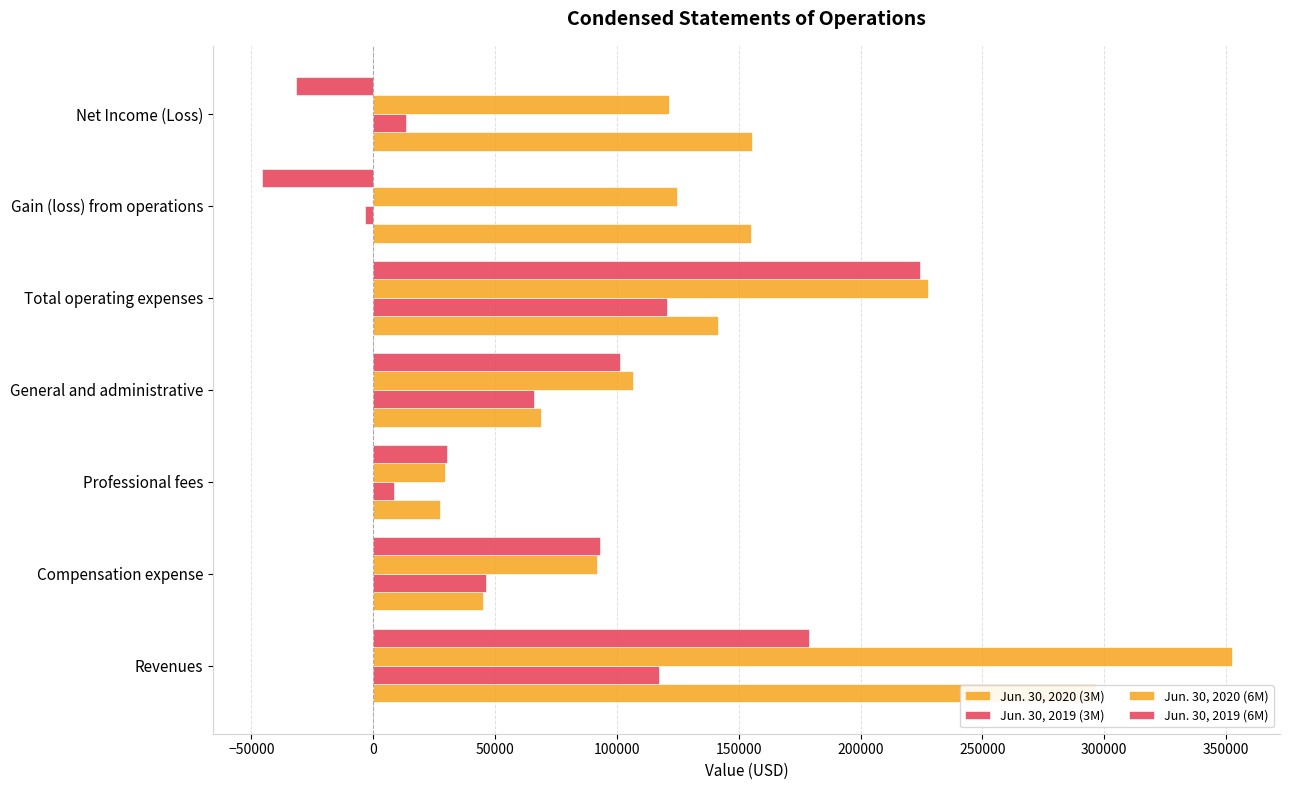

Which series has the largest total across all categories?

Jun. 30, 2020 (6M)